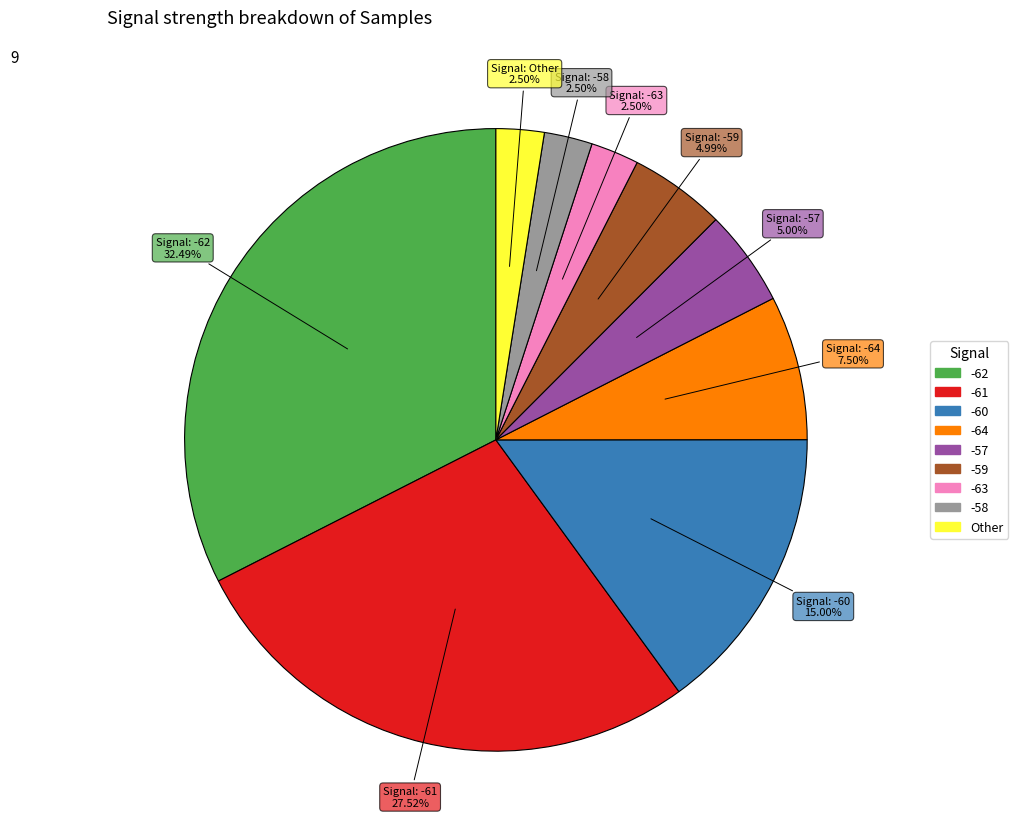

Does any single category account for the majority?

No